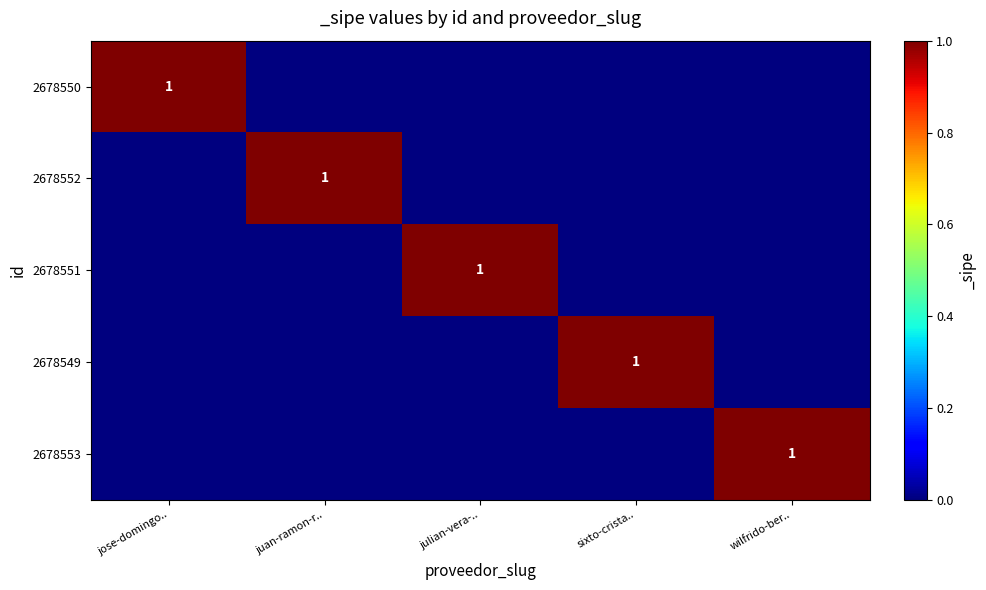

Is it true that 2678550 equals 1 at jose-domingo..?

True